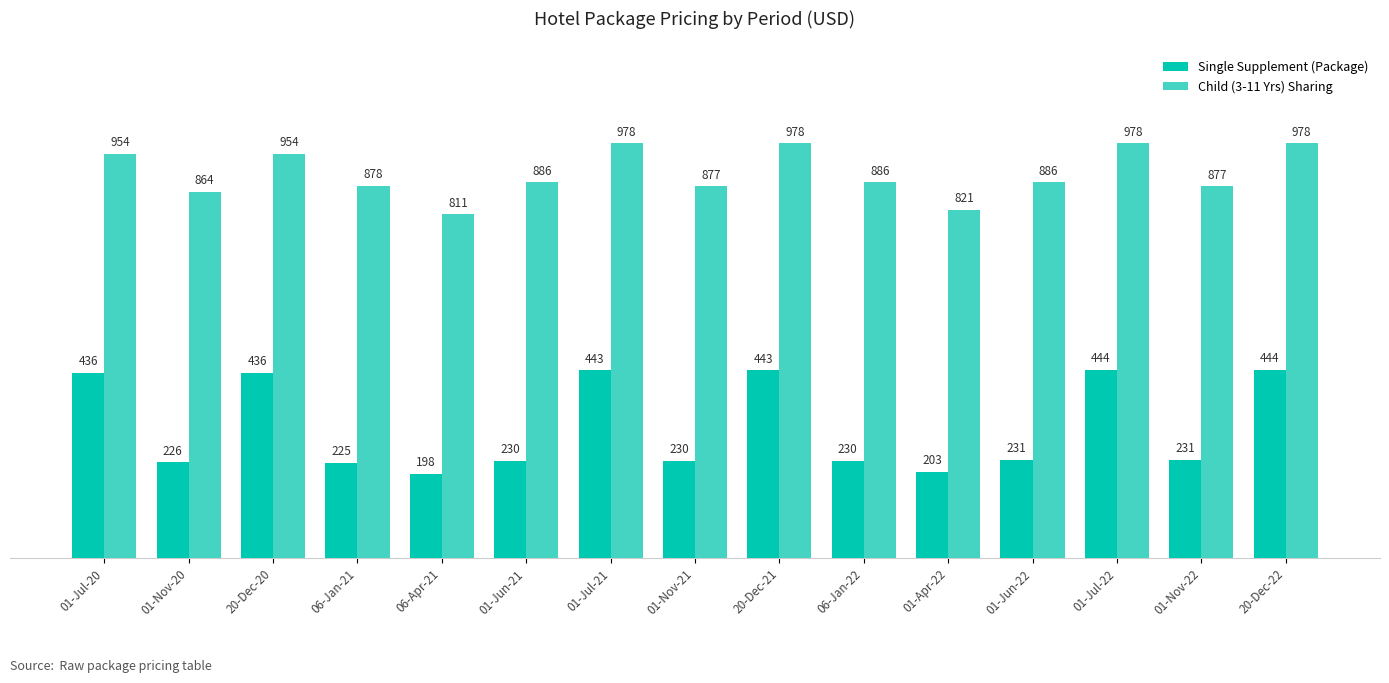

Is the value of Child (3-11 Yrs) Sharing at 20-Dec-21 greater than the value of Single Supplement (Package) at 01-Jun-21?

Yes